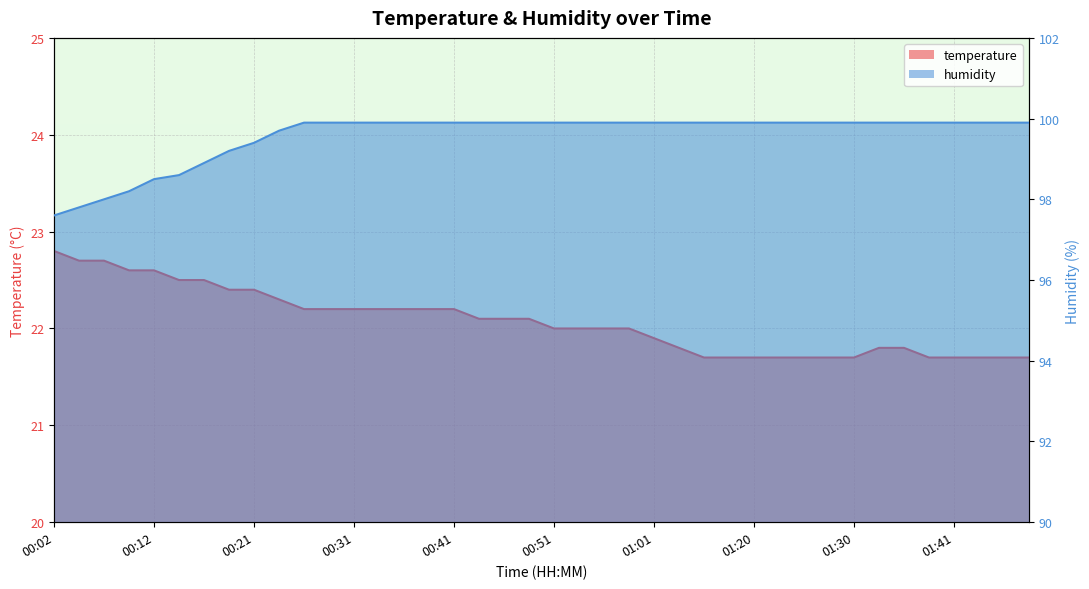

Reading left to right, what are all the values shown in this chart?

temperature: 22.8	22.7	22.7	22.6	22.6	22.5	22.5	22.4	22.4	22.3	22.2	22.2	22.2	22.2	22.2	22.2	22.2	22.1	22.1	22.1	22.0	22.0	22.0	22.0	21.9	21.8	21.7	21.7	21.7	21.7	21.7	21.7	21.7	21.8	21.8	21.7	21.7	21.7	21.7	21.7
humidity: 97.6	97.8	98.0	98.2	98.5	98.6	98.9	99.2	99.4	99.7	99.9	99.9	99.9	99.9	99.9	99.9	99.9	99.9	99.9	99.9	99.9	99.9	99.9	99.9	99.9	99.9	99.9	99.9	99.9	99.9	99.9	99.9	99.9	99.9	99.9	99.9	99.9	99.9	99.9	99.9